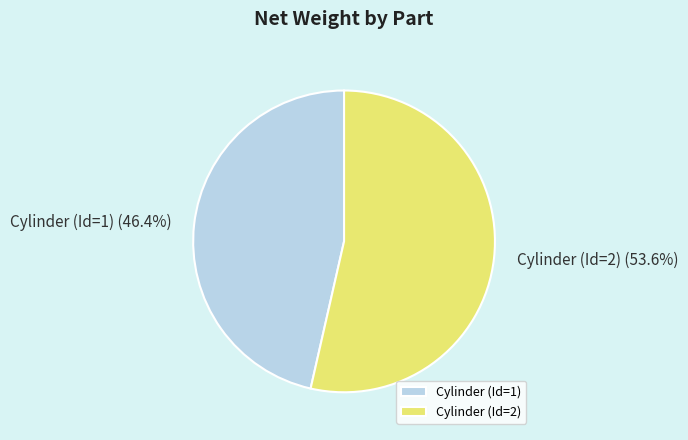

Rank the categories by value from lowest to highest.

Cylinder (Id=1), Cylinder (Id=2)